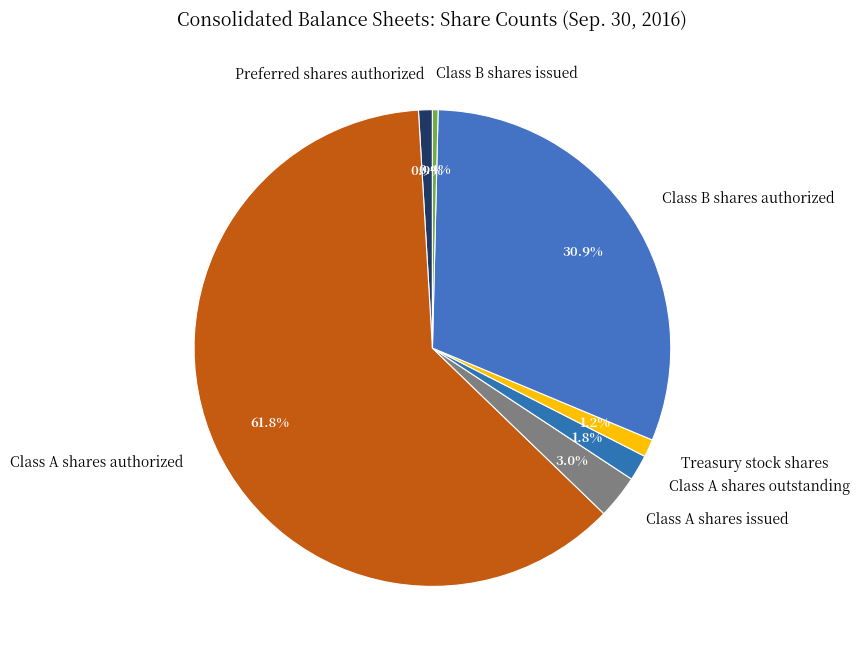

Which category has the smallest portion of the pie?

Class B shares issued